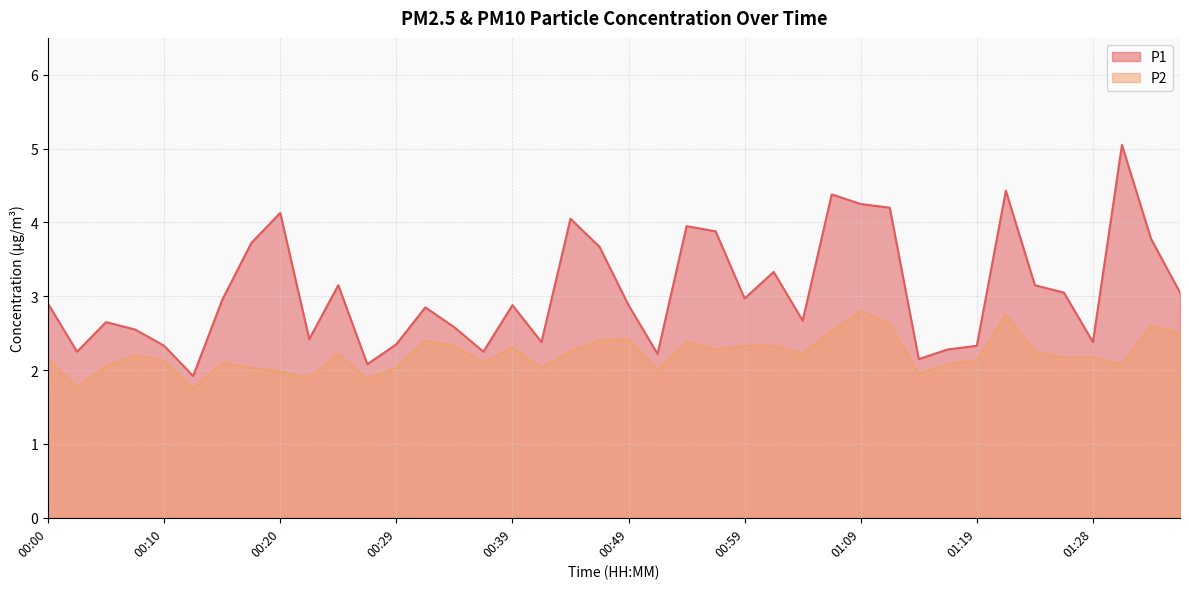

Where is the first local maximum for P2?

00:07